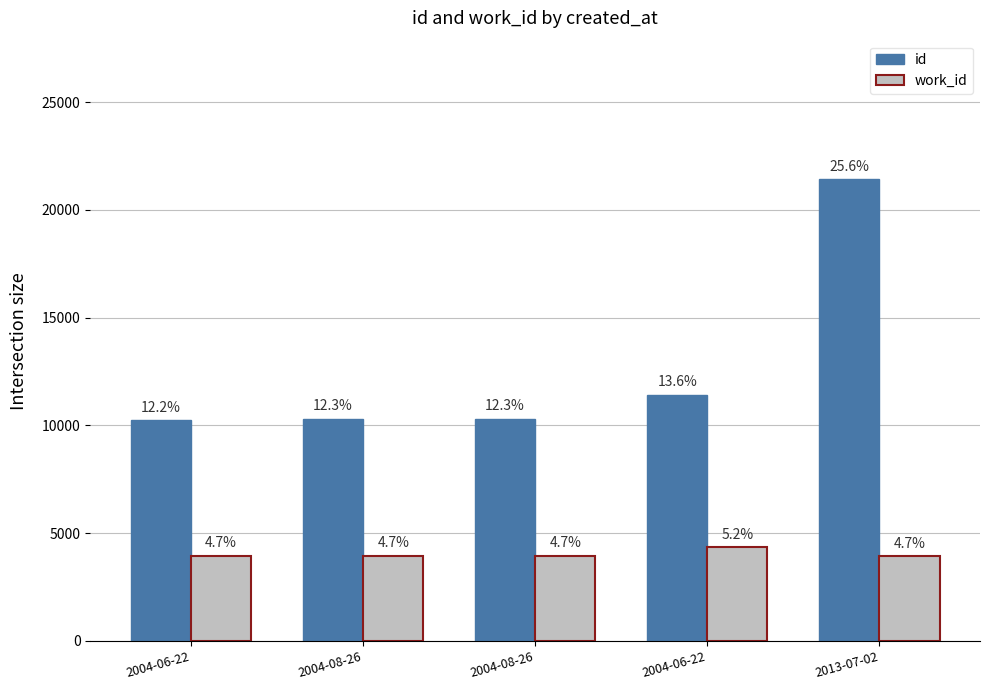

What are all the series names shown in the legend?

id, work_id